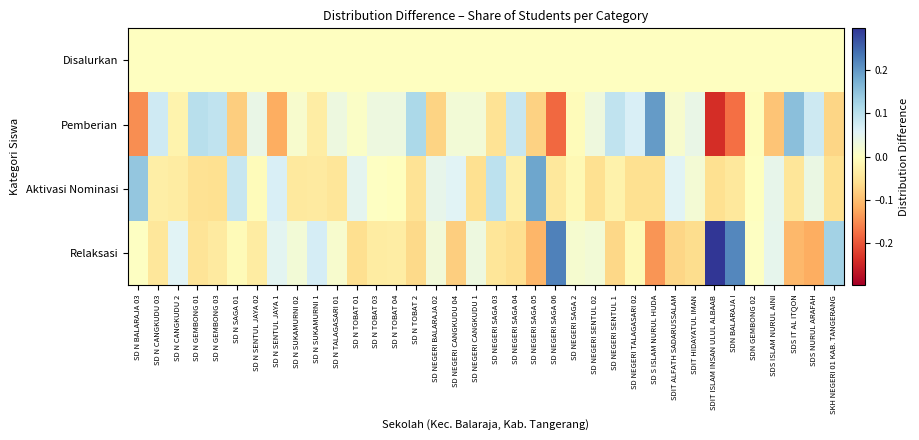

Which series has the largest range (max minus min)?

Pemberian